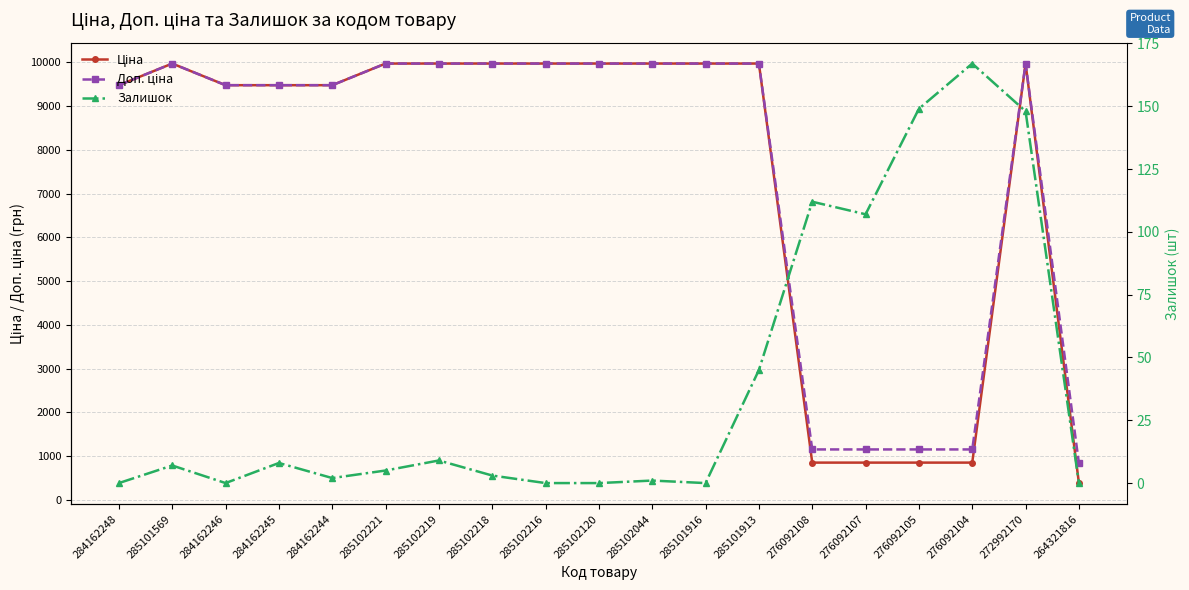

Reading right to left, list all the values displayed in this chart.

Ціна: 264321816=380.4	272992170=9975.0	276092104=848.4	276092105=848.4	276092107=848.4	276092108=848.4	285101913=9975.0	285101916=9975.0	285102044=9975.0	285102120=9975.0	285102216=9975.0	285102218=9975.0	285102219=9975.0	285102221=9975.0	284162244=9480.1	284162245=9480.1	284162246=9480.1	285101569=9975.0	284162248=9480.1
Доп. ціна: 264321816=835.0	272992170=9975.0	276092104=1149.7	276092105=1149.7	276092107=1149.7	276092108=1149.7	285101913=9975.0	285101916=9975.0	285102044=9975.0	285102120=9975.0	285102216=9975.0	285102218=9975.0	285102219=9975.0	285102221=9975.0	284162244=9480.1	284162245=9480.1	284162246=9480.1	285101569=9975.0	284162248=9480.1
Залишок: 264321816=0.0	272992170=148.0	276092104=167.0	276092105=149.0	276092107=107.0	276092108=112.0	285101913=45.0	285101916=0.0	285102044=1.0	285102120=0.0	285102216=0.0	285102218=3.0	285102219=9.0	285102221=5.0	284162244=2.0	284162245=8.0	284162246=0.0	285101569=7.0	284162248=0.0